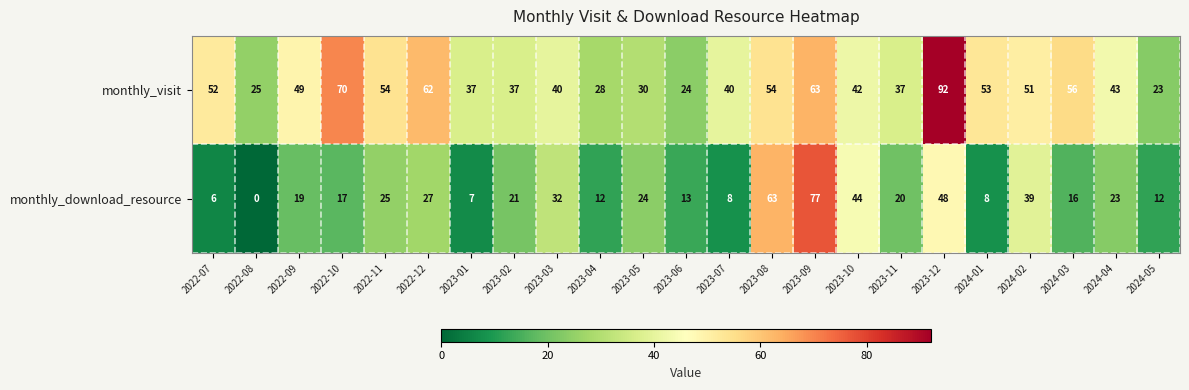

Is it true that monthly_visit equals 123 at 2022-10?

False